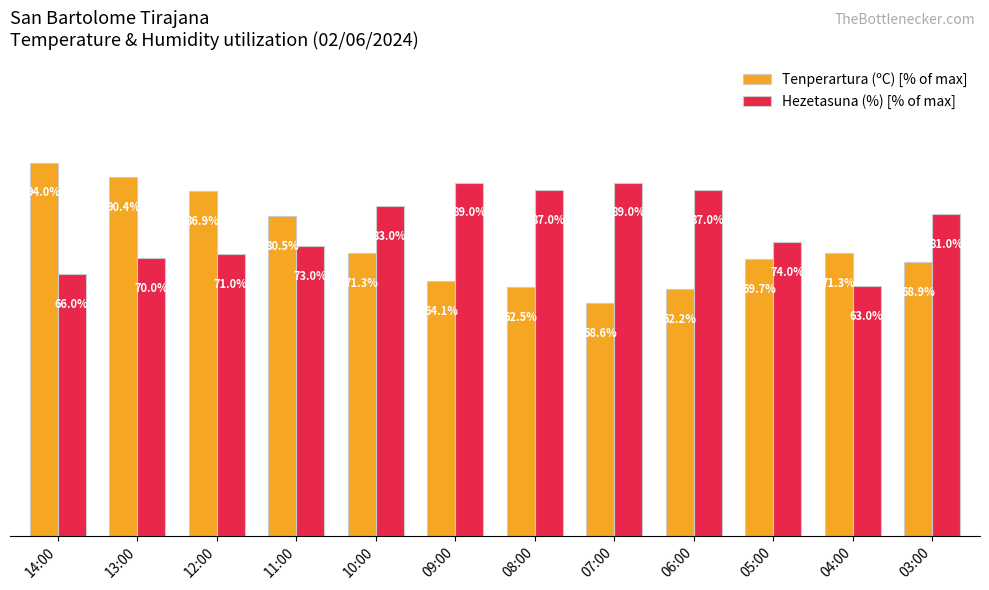

What is the label of the 10th bar from the left?

05:00